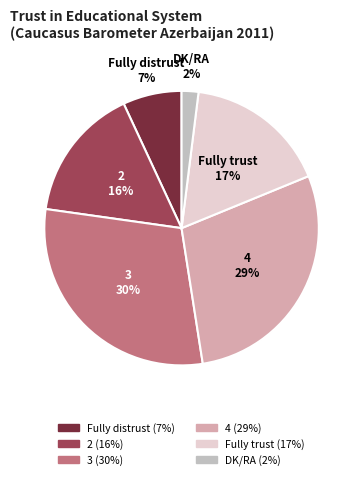

Which category has the biggest portion of the pie?

3